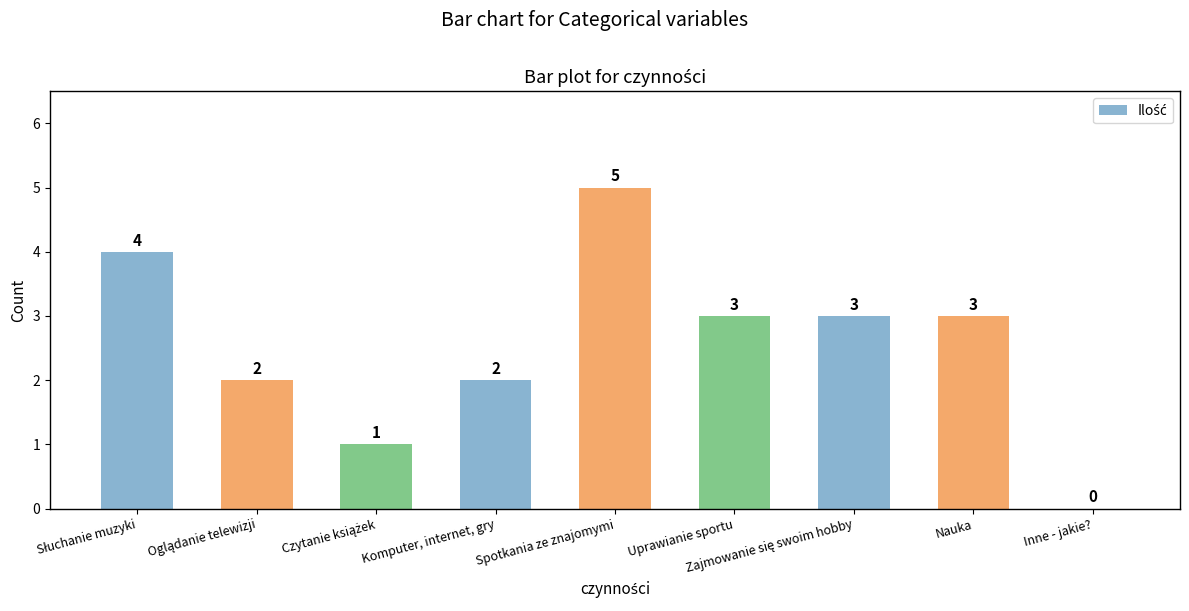

What is the sum of all values?

23